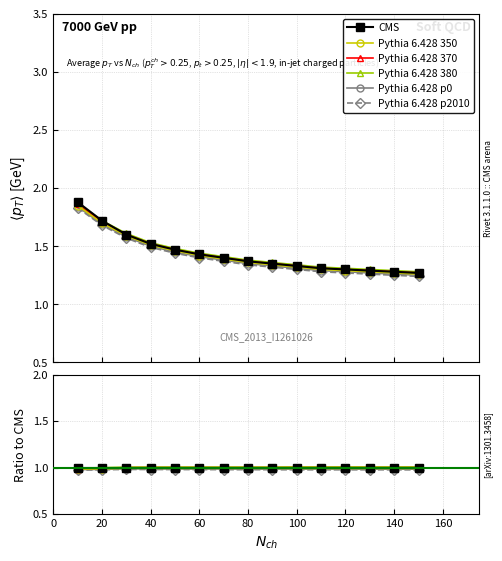

What is the value of the Pythia 6.428 380 point at the 15th from the left?

1.0